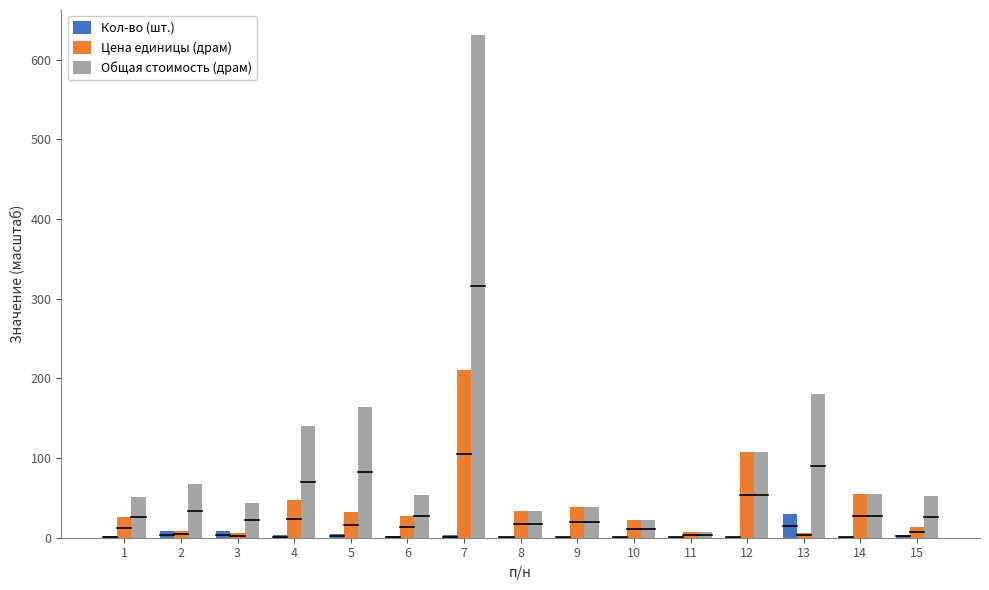

Is the value of Общая стоимость (драм) at 15 greater than the value of Кол-во (шт.) at 14?

Yes